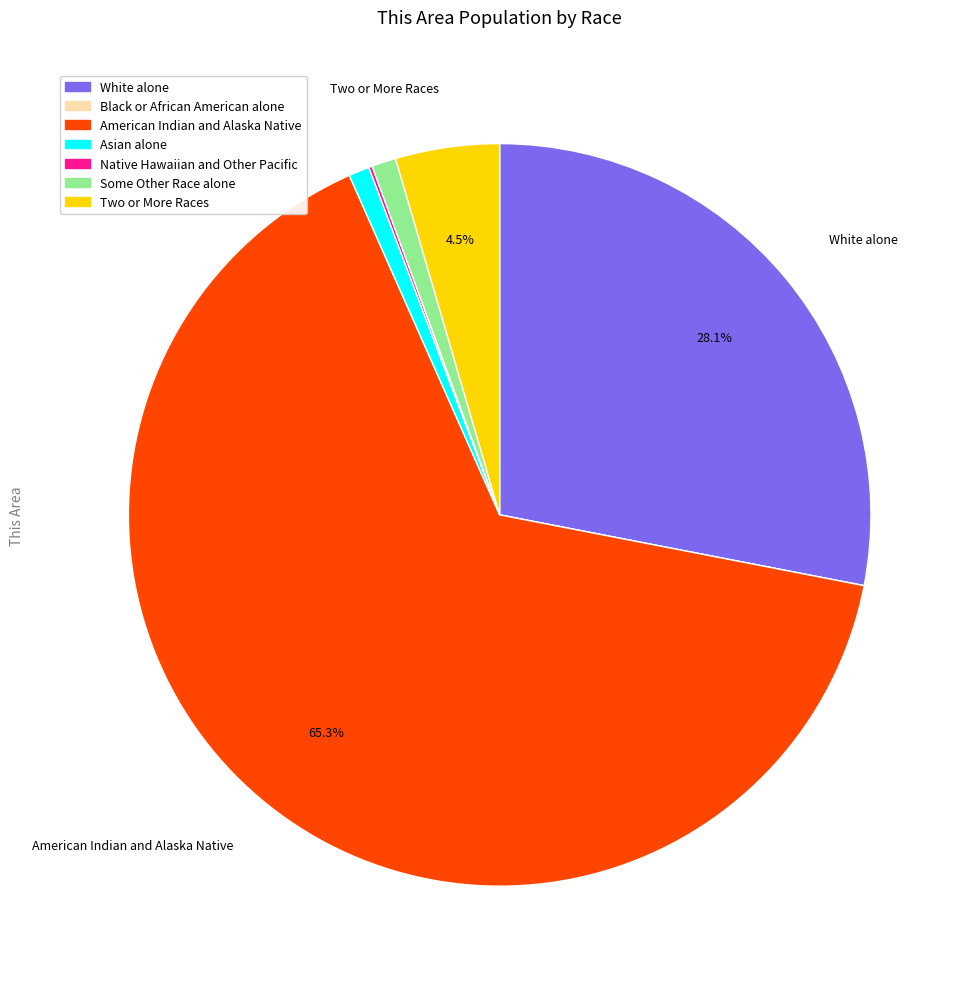

Which has a higher value, American Indian and Alaska Native or Some Other Race alone?

American Indian and Alaska Native